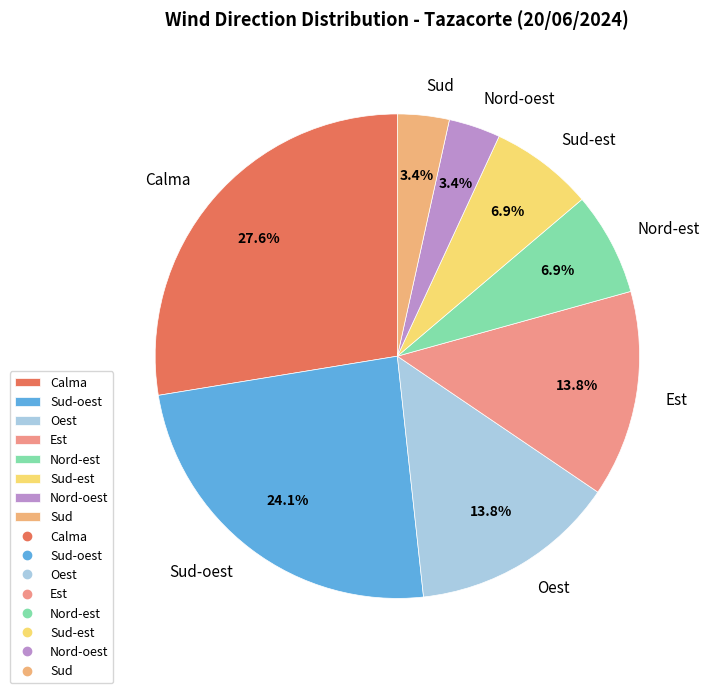

Does Sud-est represent more than half of the total?

No